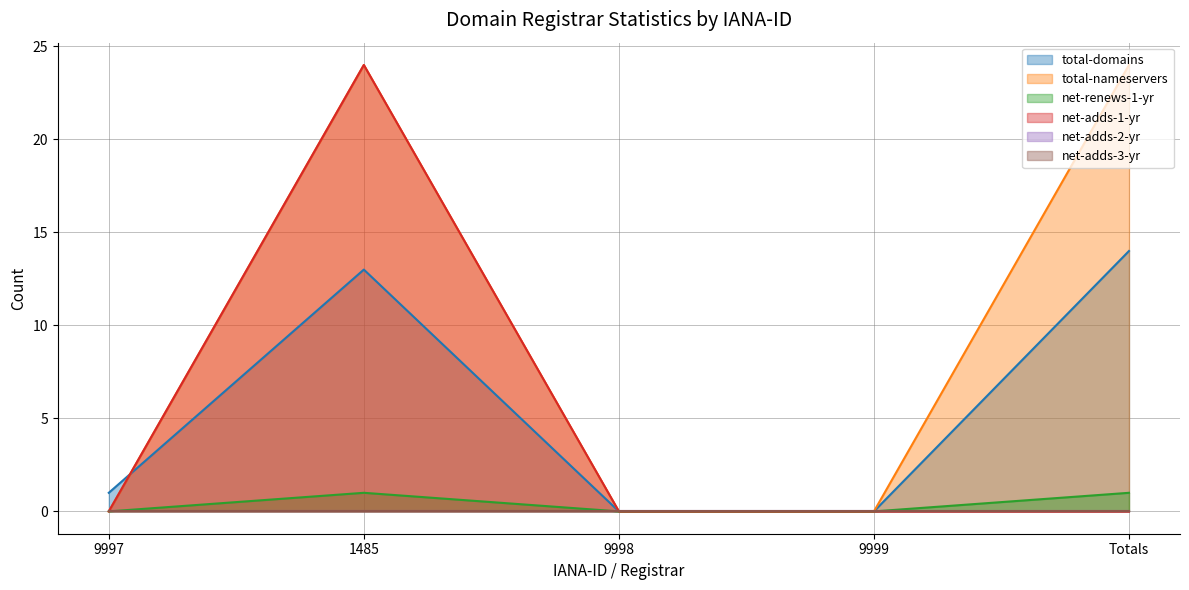

Which series has the widest spread of values?

total-nameservers